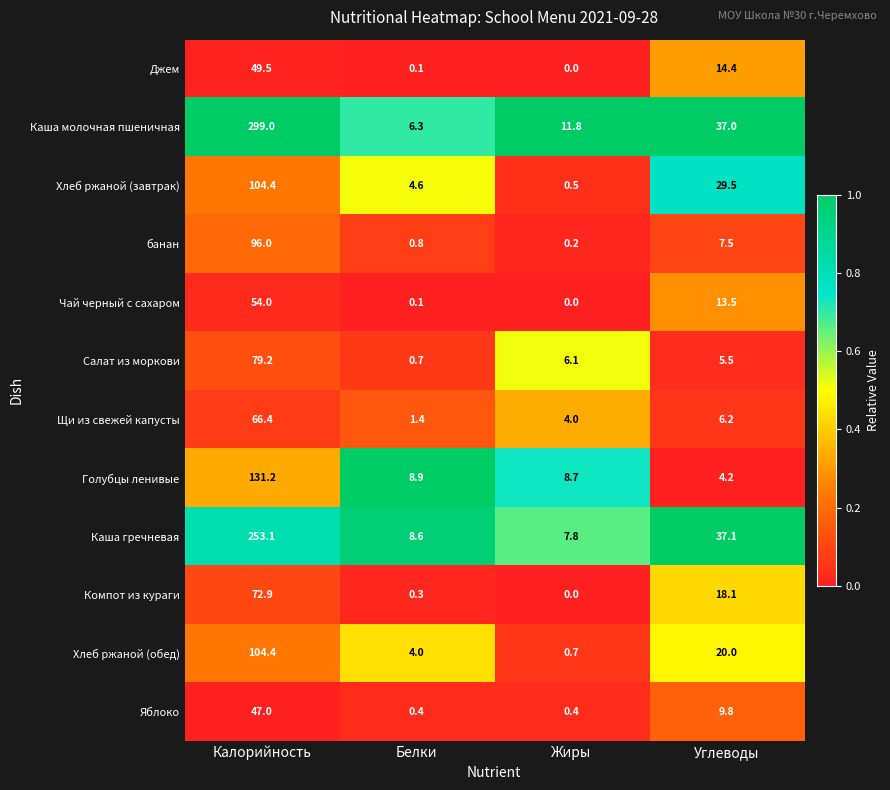

Is it true that Щи из свежей капусты equals 1.4 at Белки?

True